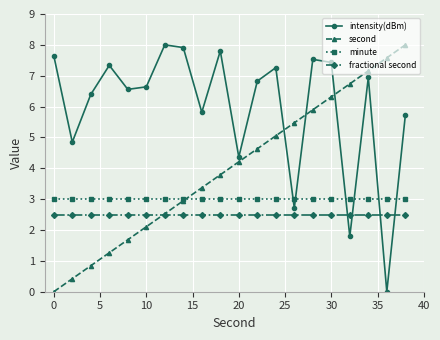

How many lines are shown in the chart?

4